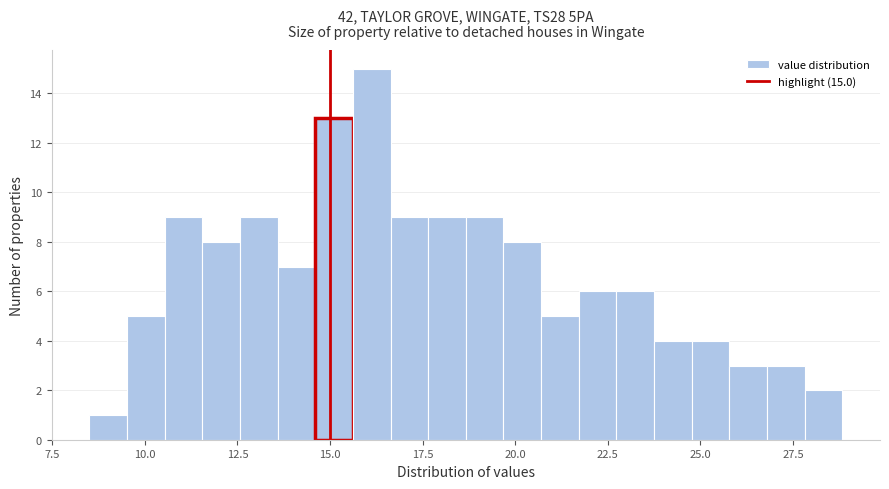

Read against the x-axis, roughly where is the centre of the tallest bar?

16.0